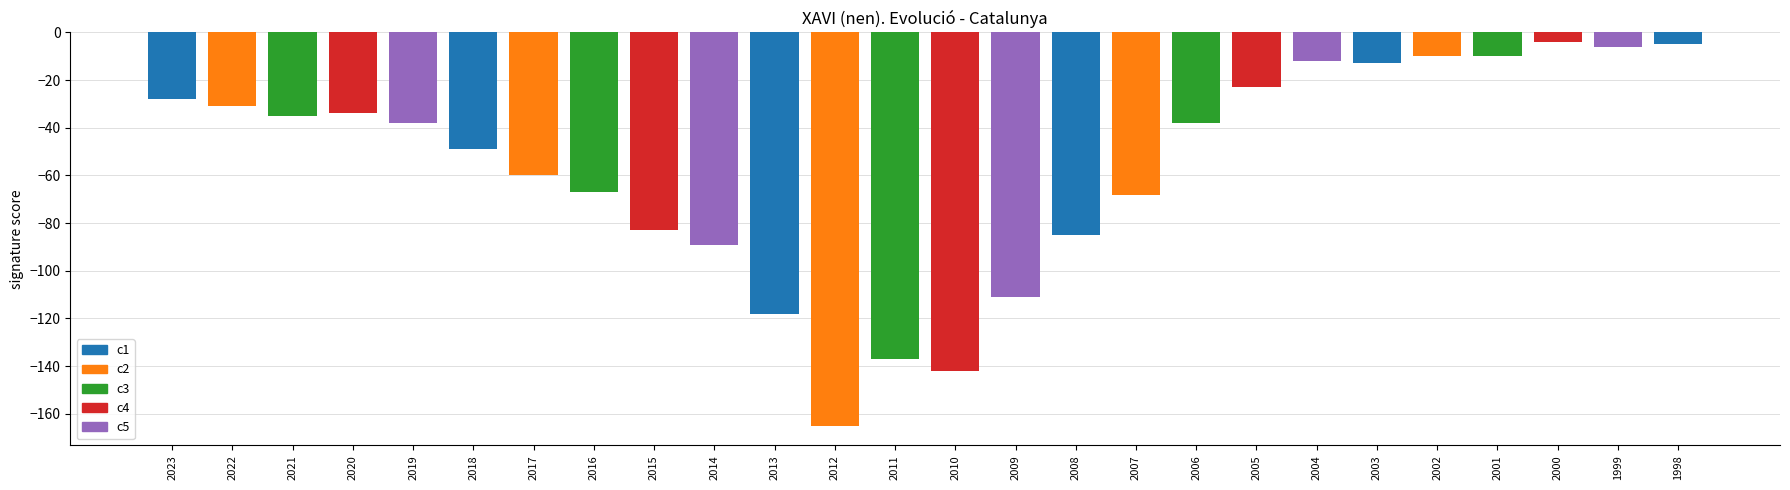

Reading left to right, extract all data points from this chart.

28	31	35	34	38	49	60	67	83	89	118	165	137	142	111	85	68	38	23	12	13	10	10	4	6	5